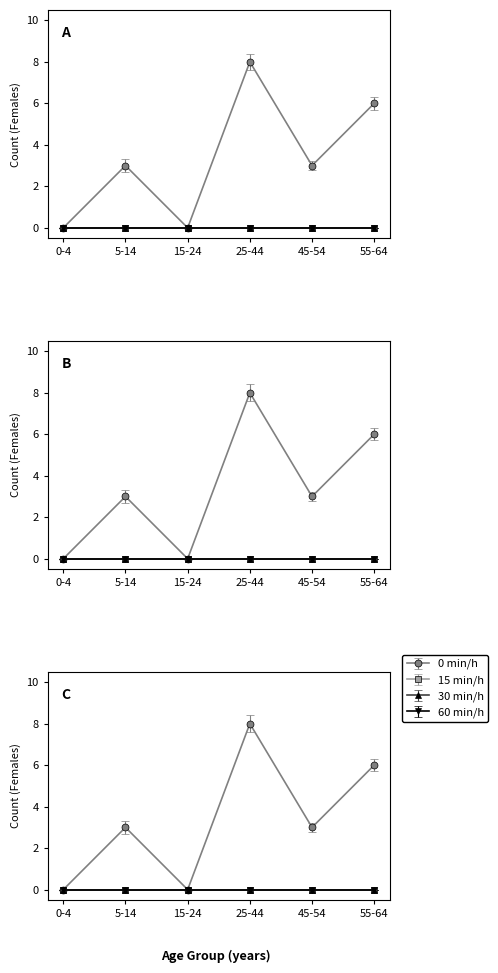

What position from the right is 0-4?

6